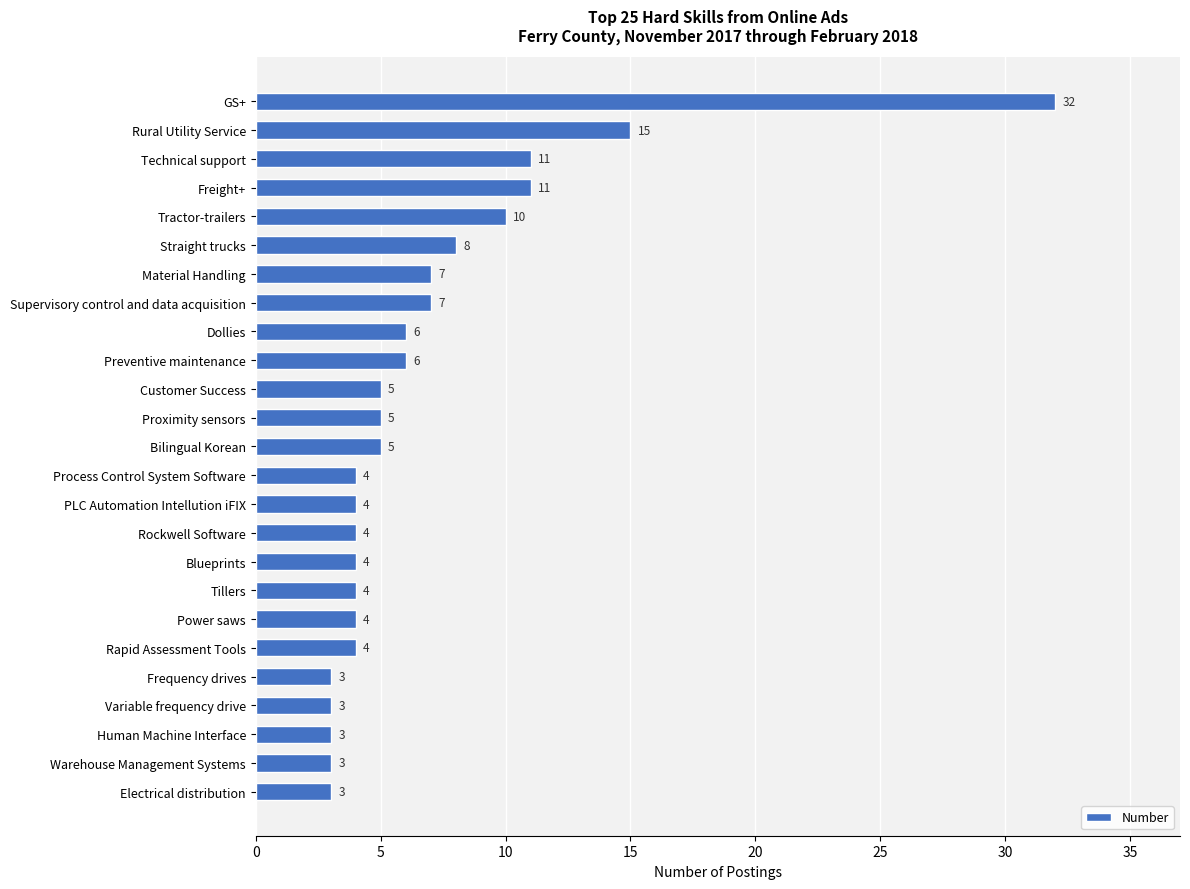

Reading top to bottom, extract all data points from this chart.

GS+=32	Rural Utility Service=15	Technical support=11	Freight+=11	Tractor-trailers=10	Straight trucks=8	Material Handling=7	Supervisory control and data acquisition=7	Dollies=6	Preventive maintenance=6	Customer Success=5	Proximity sensors=5	Bilingual Korean=5	Process Control System Software=4	PLC Automation Intellution iFIX=4	Rockwell Software=4	Blueprints=4	Tillers=4	Power saws=4	Rapid Assessment Tools=4	Frequency drives=3	Variable frequency drive=3	Human Machine Interface=3	Warehouse Management Systems=3	Electrical distribution=3